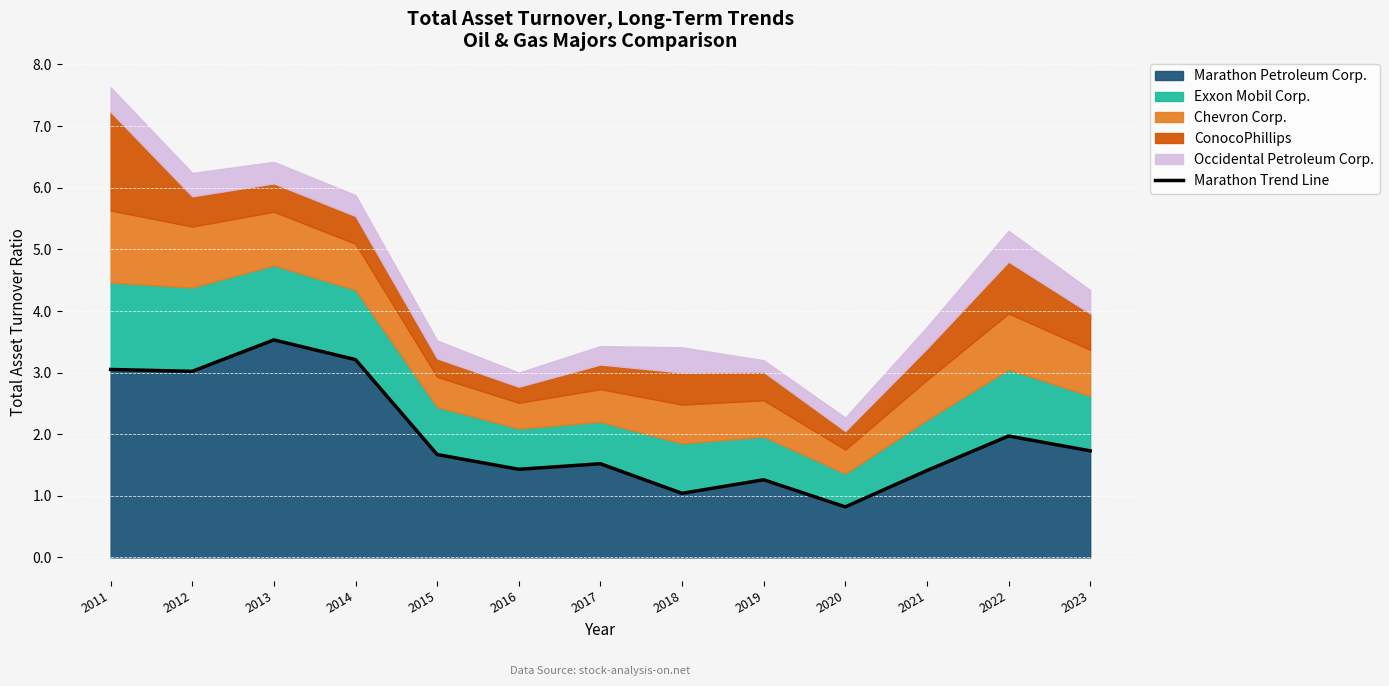

What is the greatest value displayed?

3.5